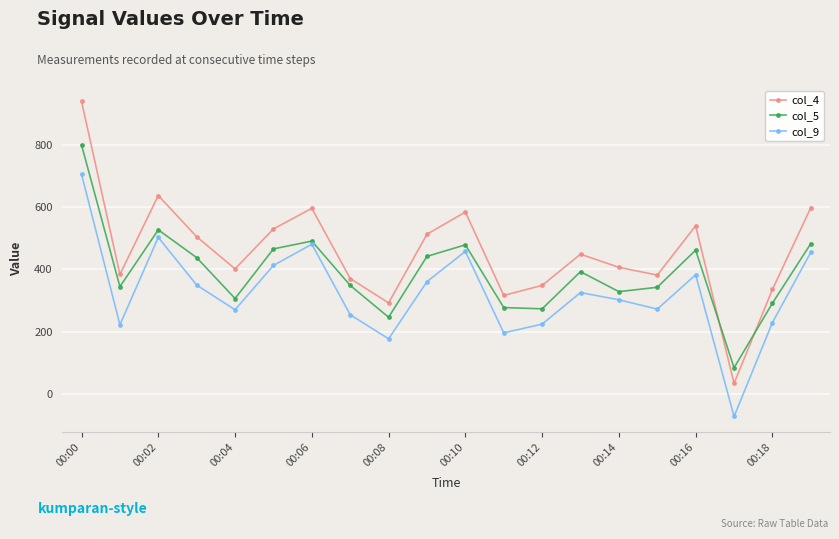

What is the highest value of the col_4 series?

939